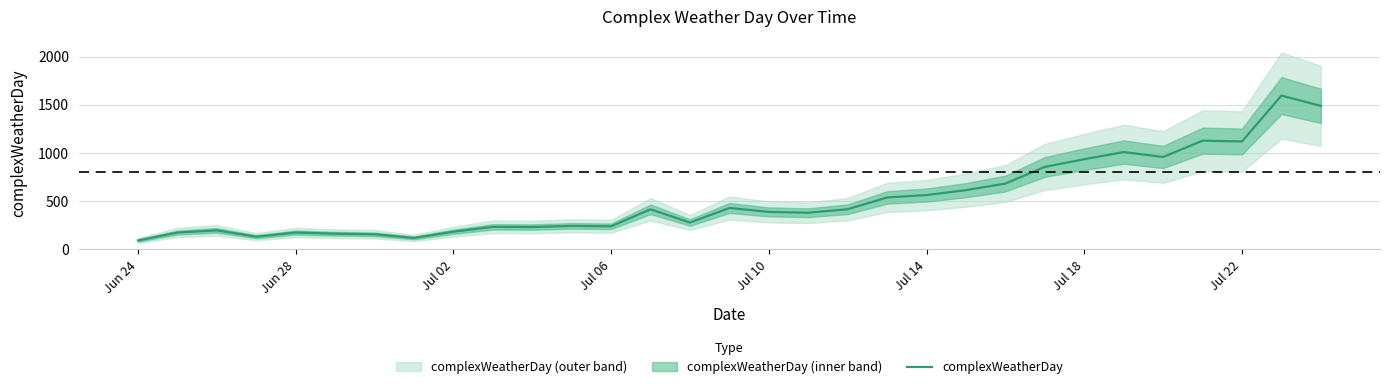

How many interior local peaks (higher than both neighbors) does the data have?

9